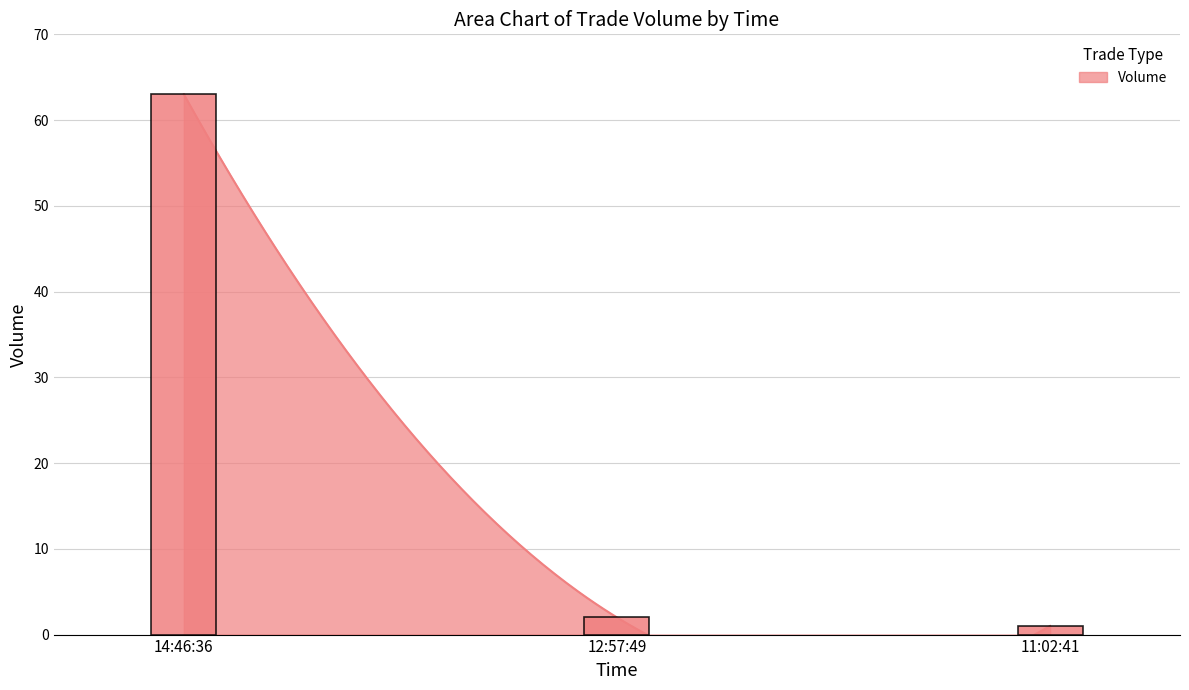

What is the greatest value displayed?

63